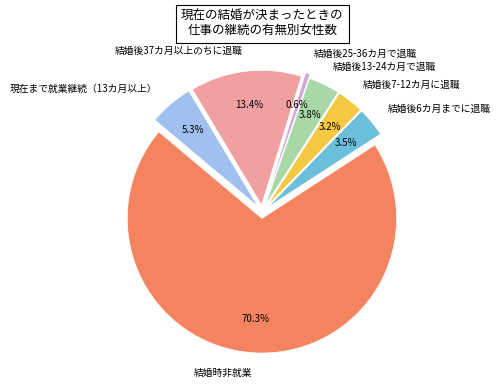

What is the ratio of the value at 結婚後37カ月以上のちに退職 to the value at 結婚後6カ月までに退職?

3.8